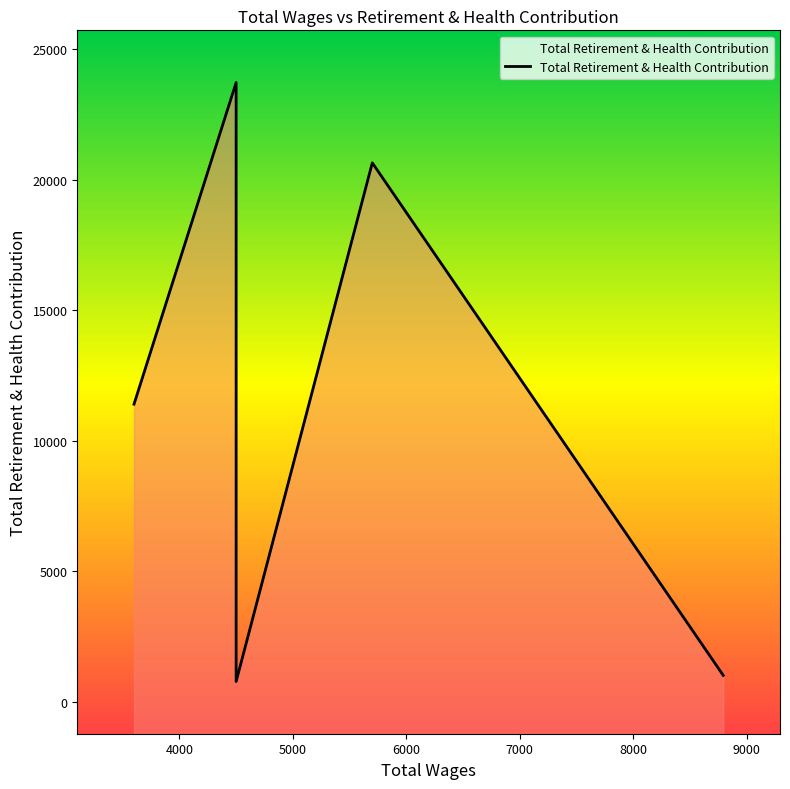

True or false: the data shows 11398 at 3600.0.

True